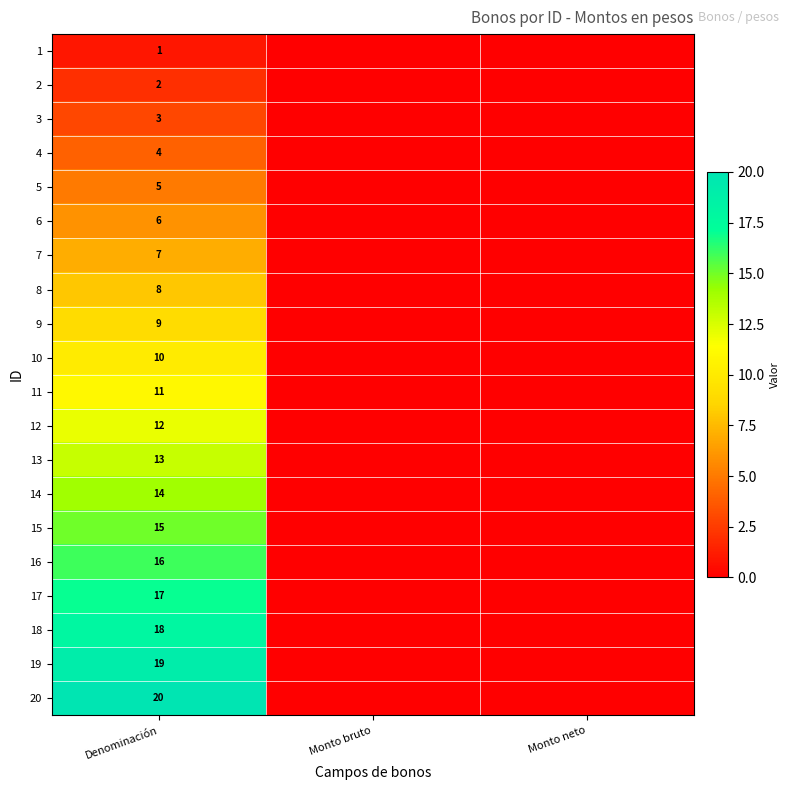

Is the value of 1 at Denominación greater than the value of 3 at Denominación?

No